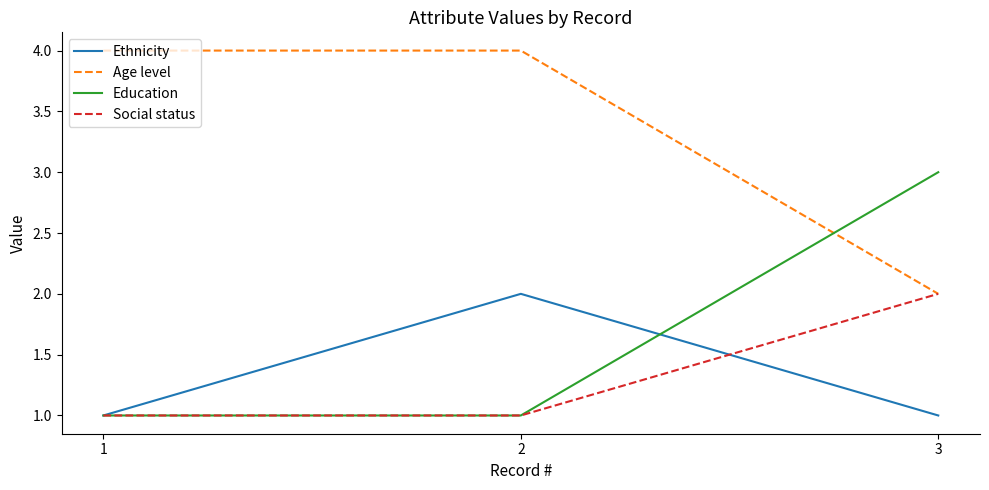

Is it true that Education equals 2 at 2?

False